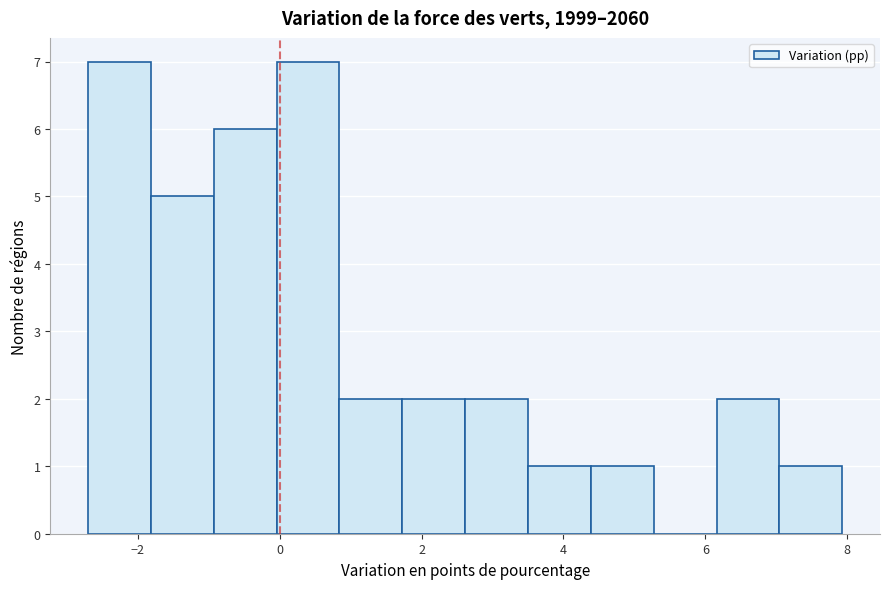

Reading left to right, transcribe this chart: for each bar, give the range it covers on the x-axis and its height. Neither the bar edges nor the heights are printed on the chart, so give them approximately, as read against the axes.

-2.8 to -1.8: 7
-1.8 to -1.0: 5
-1.0 to 0.0: 6
0.0 to 0.8: 7
0.8 to 1.8: 2
1.8 to 2.6: 2
2.6 to 3.6: 2
3.6 to 4.4: 1
4.4 to 5.2: 1
5.2 to 6.2: 0
6.2 to 7.0: 2
7.0 to 8.0: 1